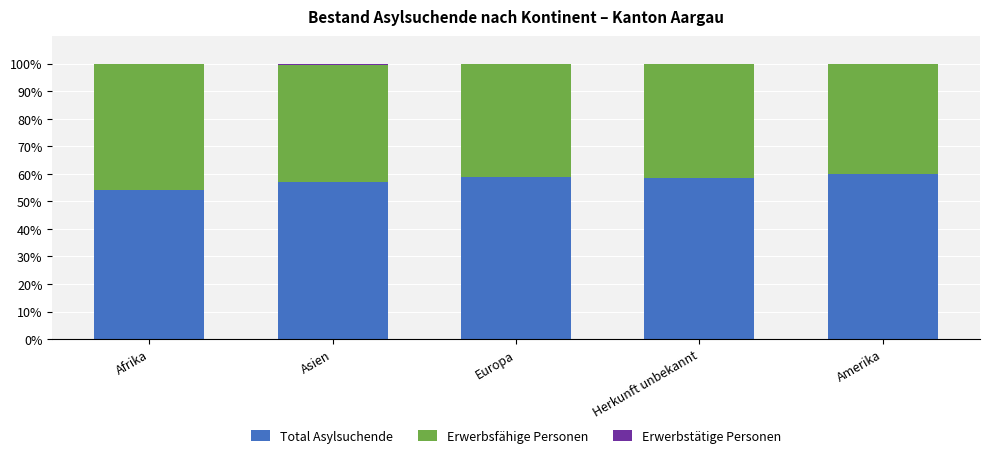

What is the highest value of the Total Asylsuchende series?

60.0